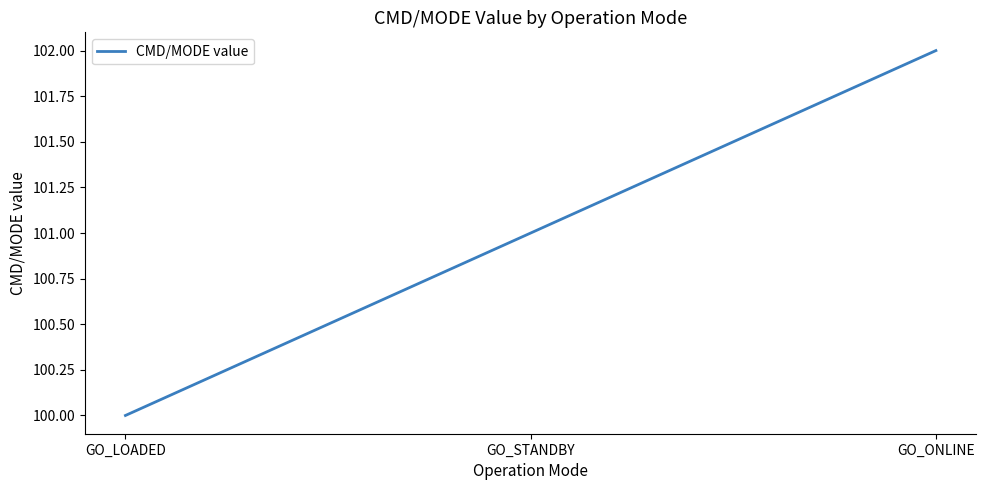

How many values are below 101?

1